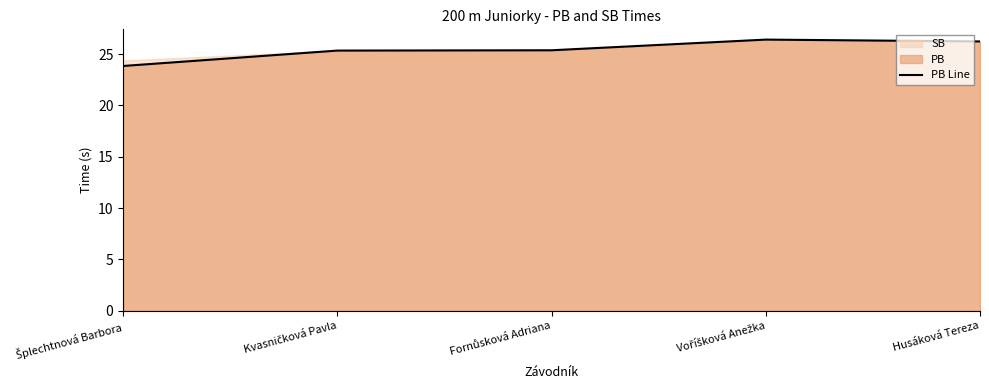

What is the average value?

25.4